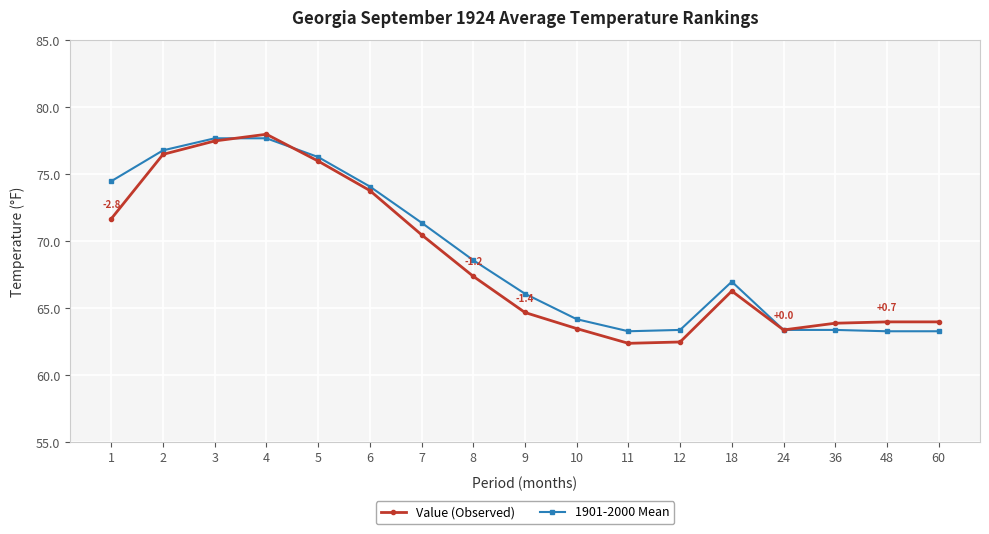

Is it true that Value (Observed) equals 66.3 at 18?

True